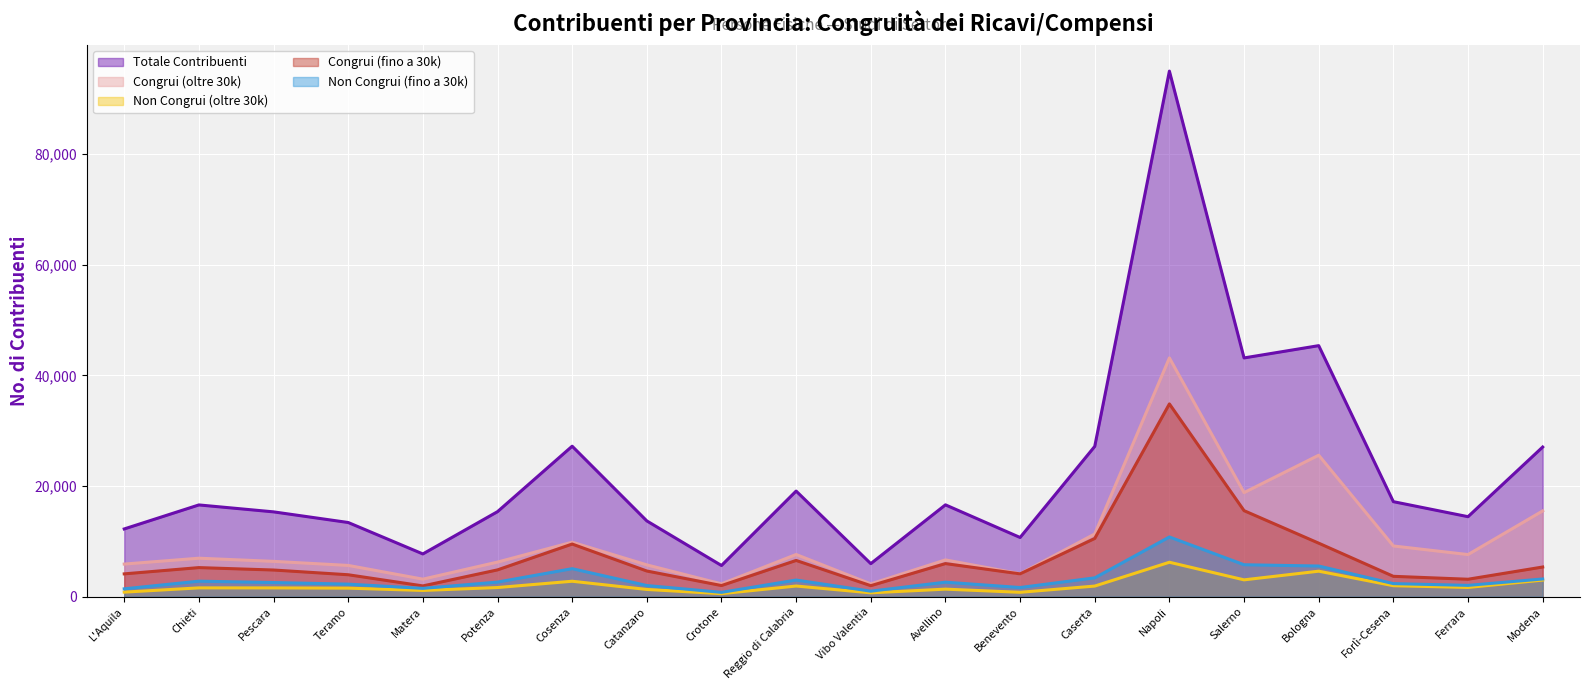

The Congrui (fino a 30k) series shows 5042 at Ferrara. True or false?

False